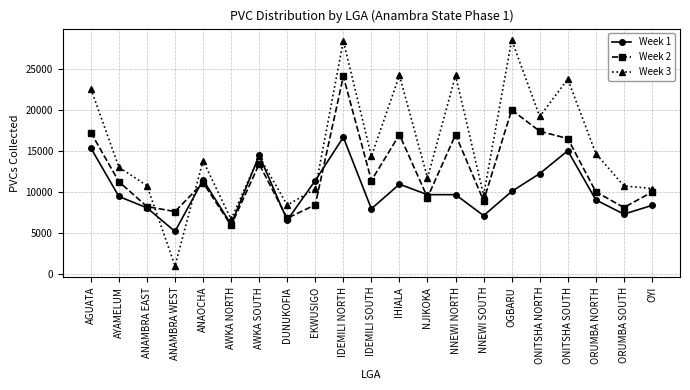

Rank the series by their maximum value, from lowest to highest.

Week 1, Week 2, Week 3